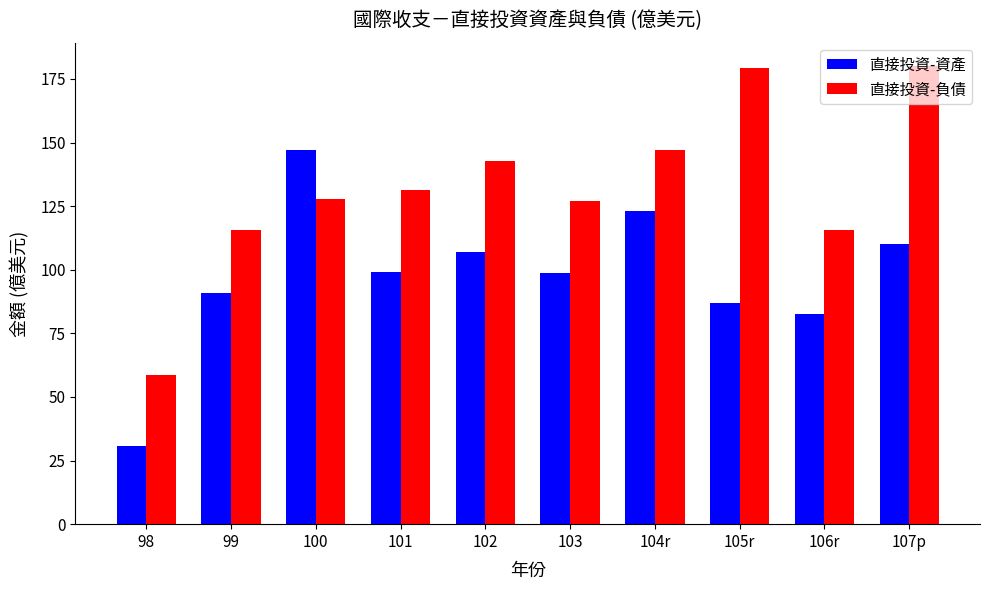

What is the sum of all 直接投資-負債 values?

1325.8